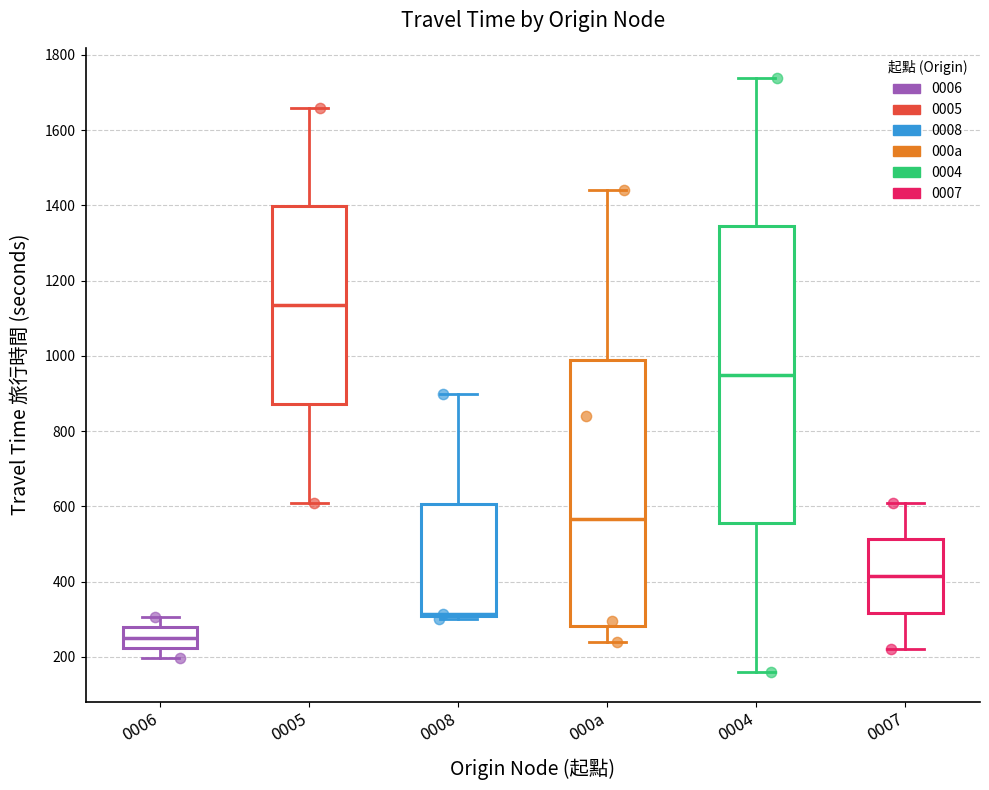

Where does the median line of the box for 0005 sit on the y-axis? The values are not printed on the chart, so give them approximately, as read against the axis.

1140